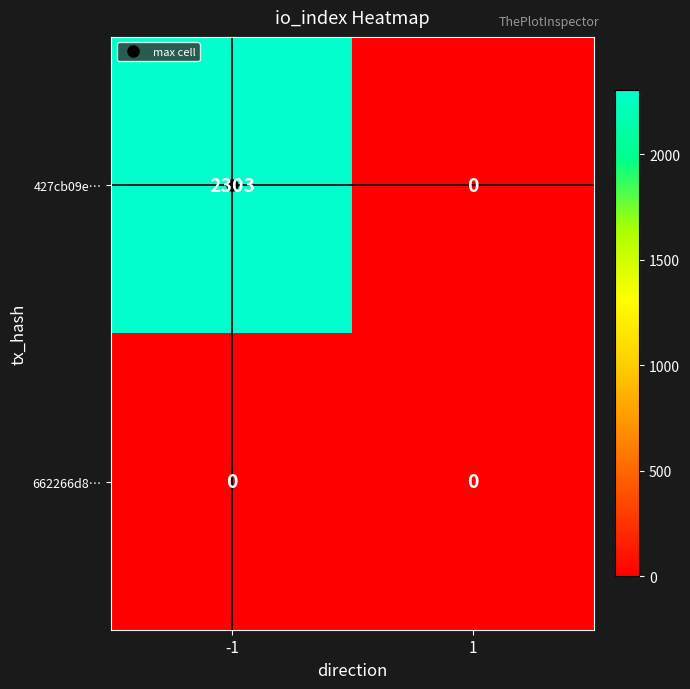

Rank the series by their average value, from highest to lowest.

427cb09e…, 662266d8…